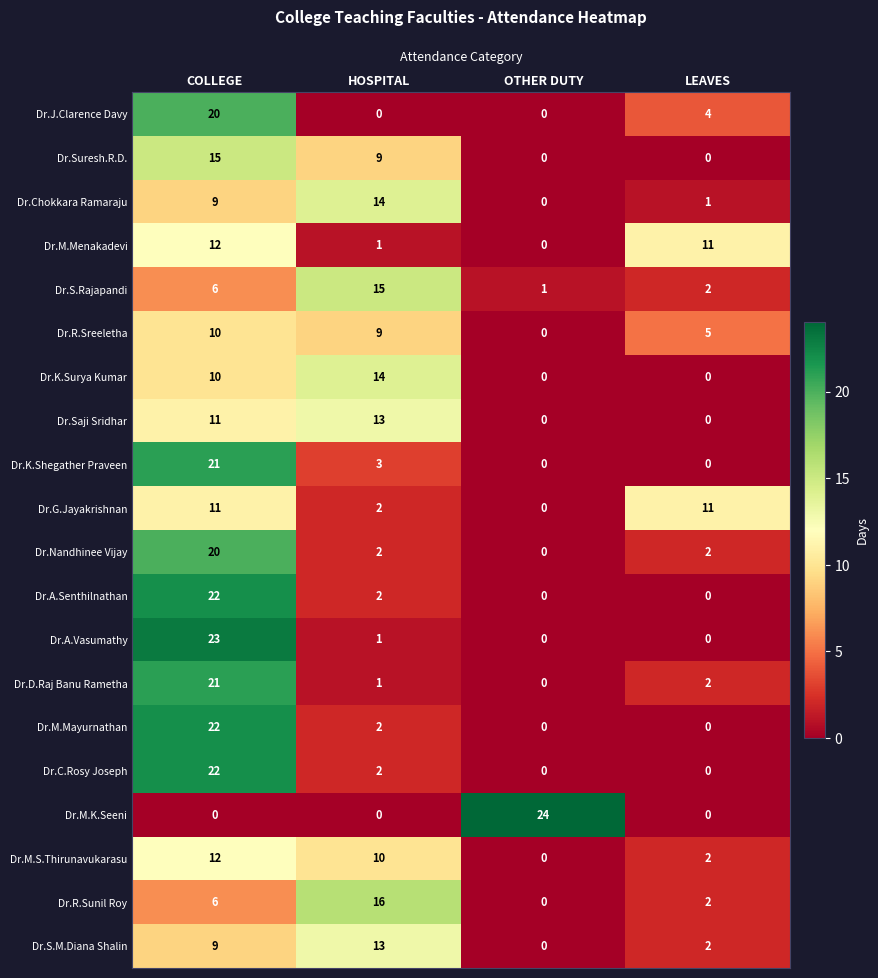

Which label corresponds to the largest value in the chart?

OTHER DUTY